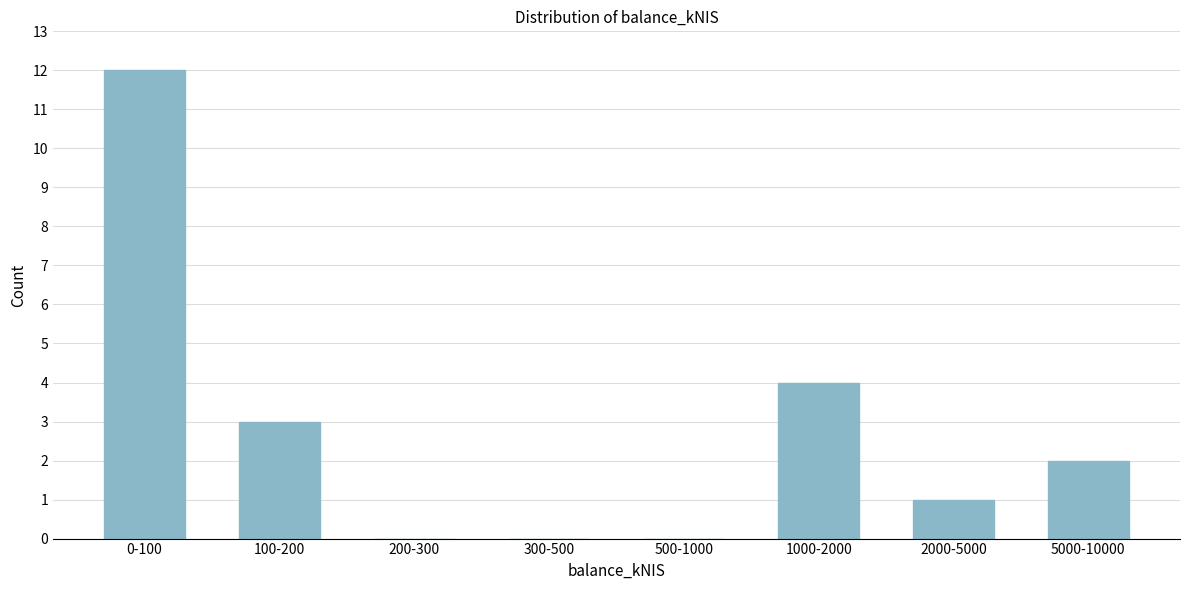

Reading right to left, transcribe all the data shown in this chart.

5000-10000=2	2000-5000=1	1000-2000=4	500-1000=0	300-500=0	200-300=0	100-200=3	0-100=12